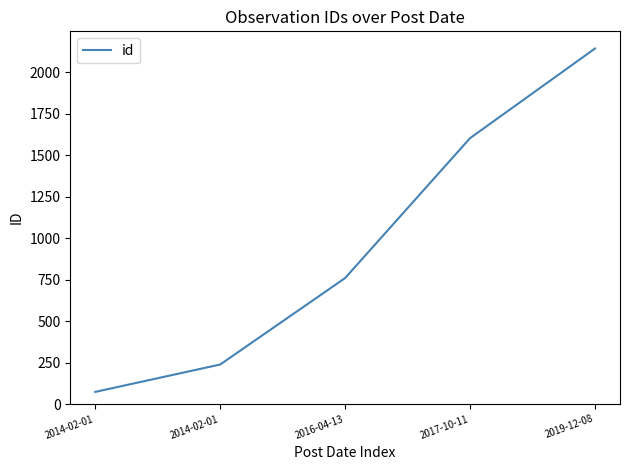

What is the difference between the maximum and minimum values?

2069